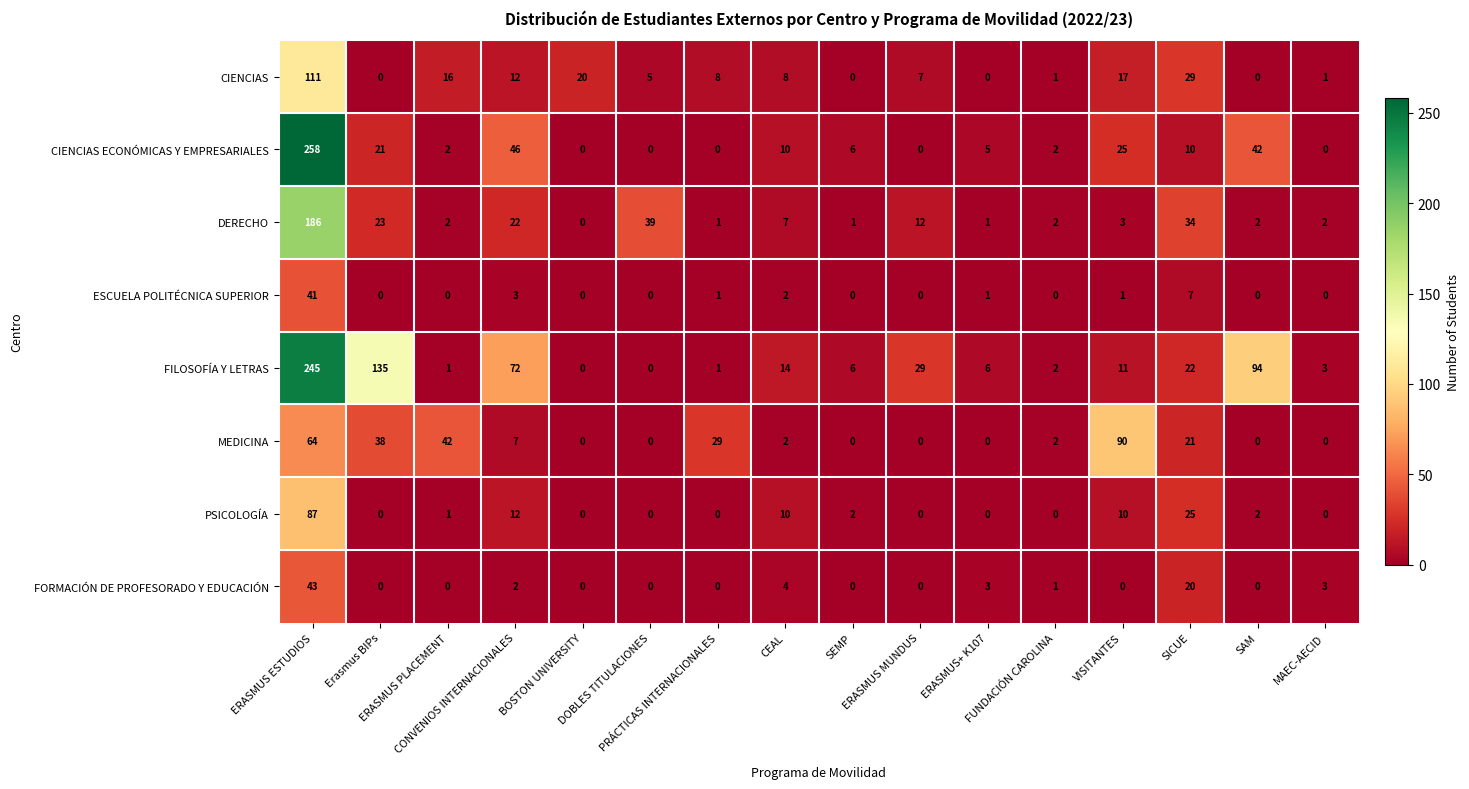

What is the greatest value displayed?

258